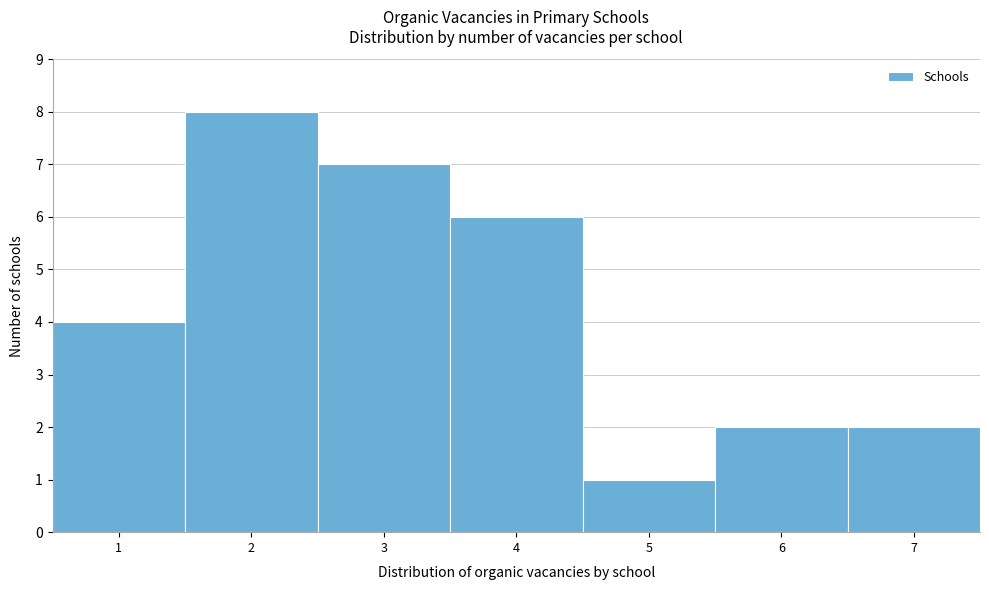

Over which range of the x-axis is the bar tallest?

1.5 to 2.5